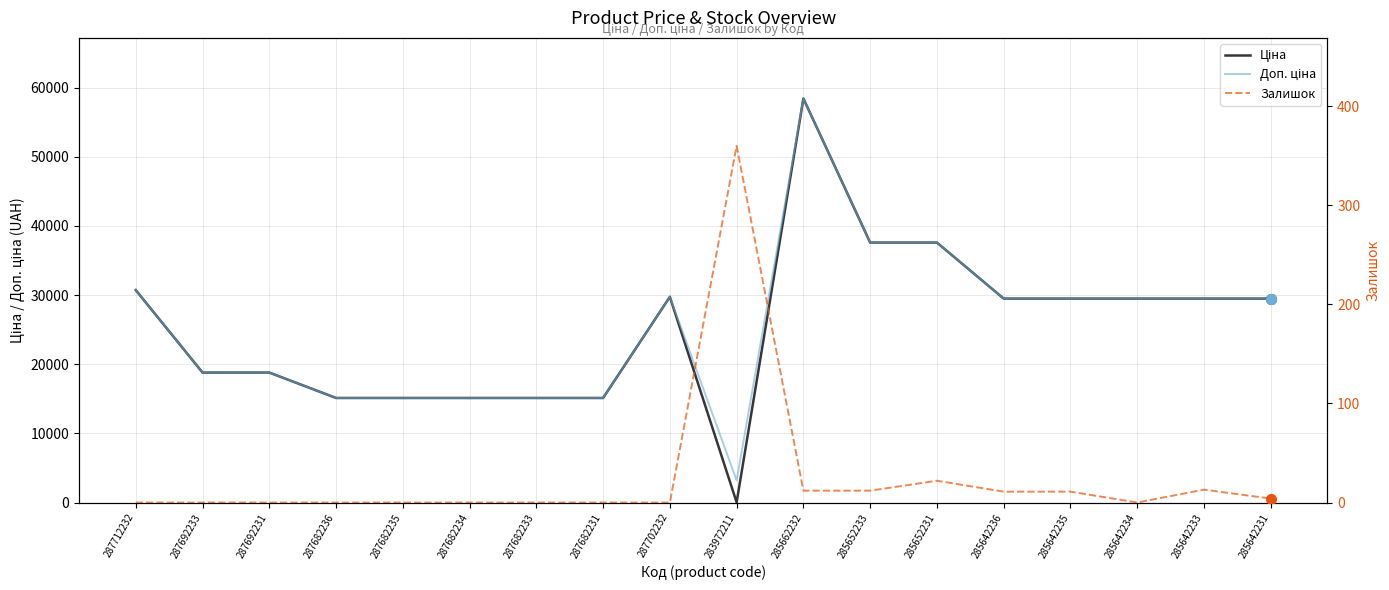

How many interior local peaks does the Доп. ціна series have?

2